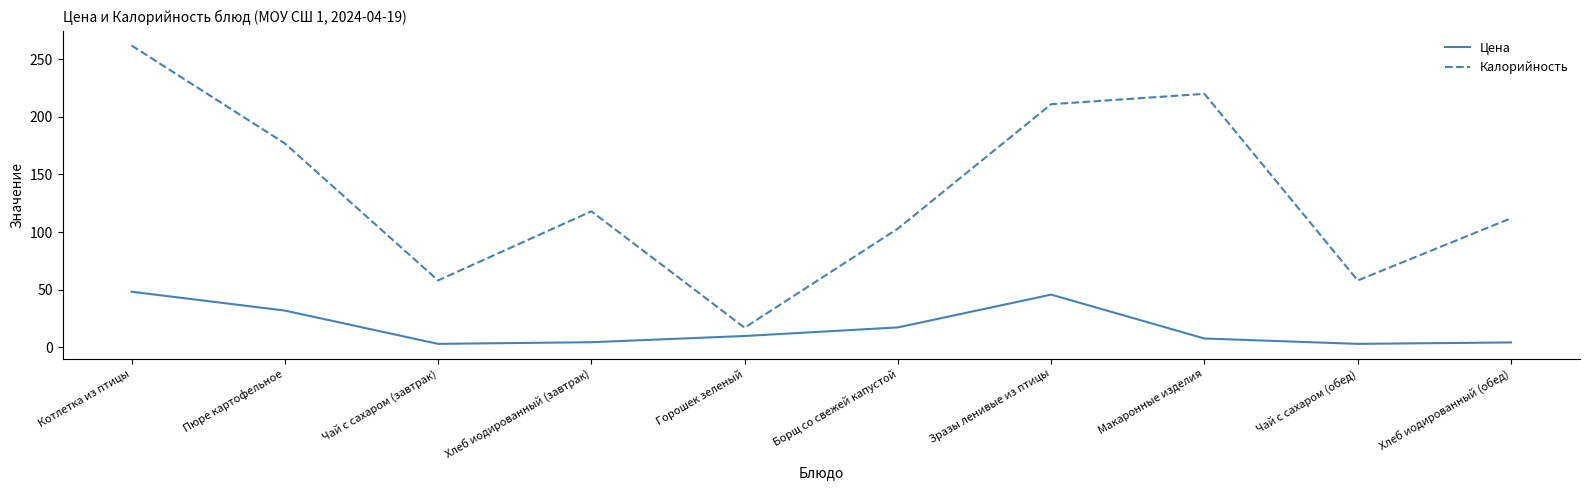

Is it true that Цена equals 2.9 at Чай с сахаром (обед)?

True